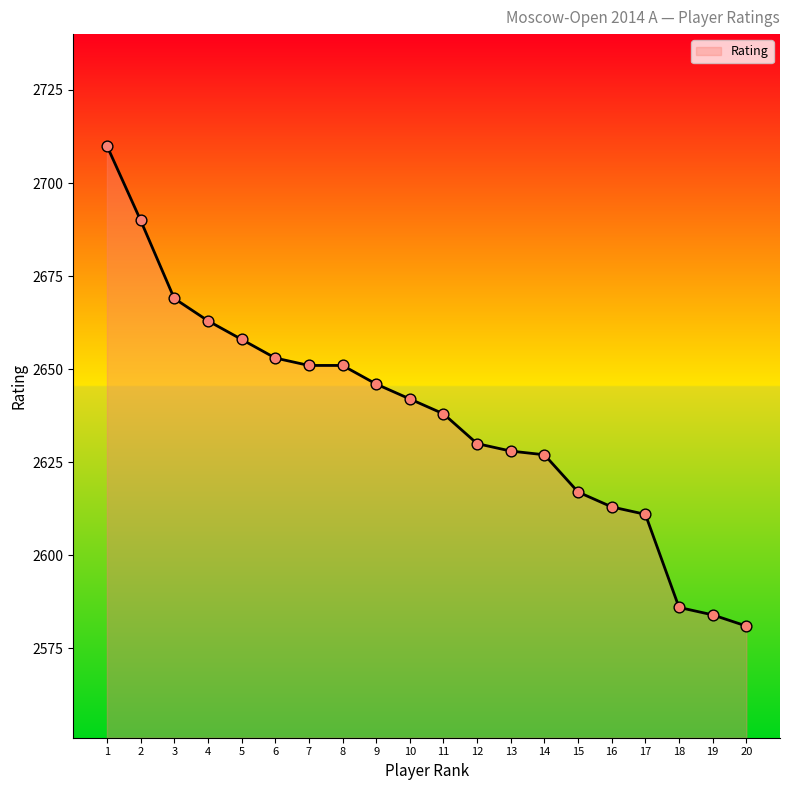

What is the change in value from 7 to 19?

-67